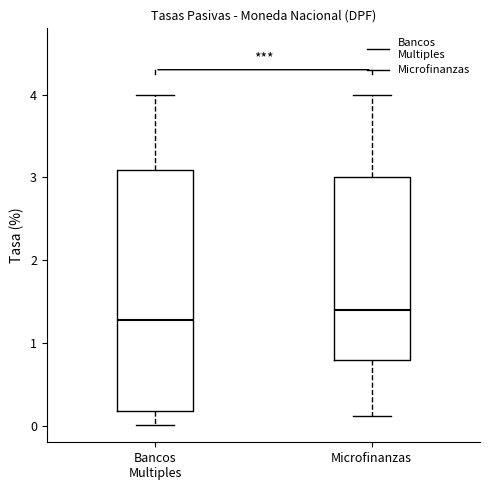

Where does the lower whisker of the box for Bancos Multiples end on the y-axis? The values are not printed on the chart, so give them approximately, as read against the axis.

0.0